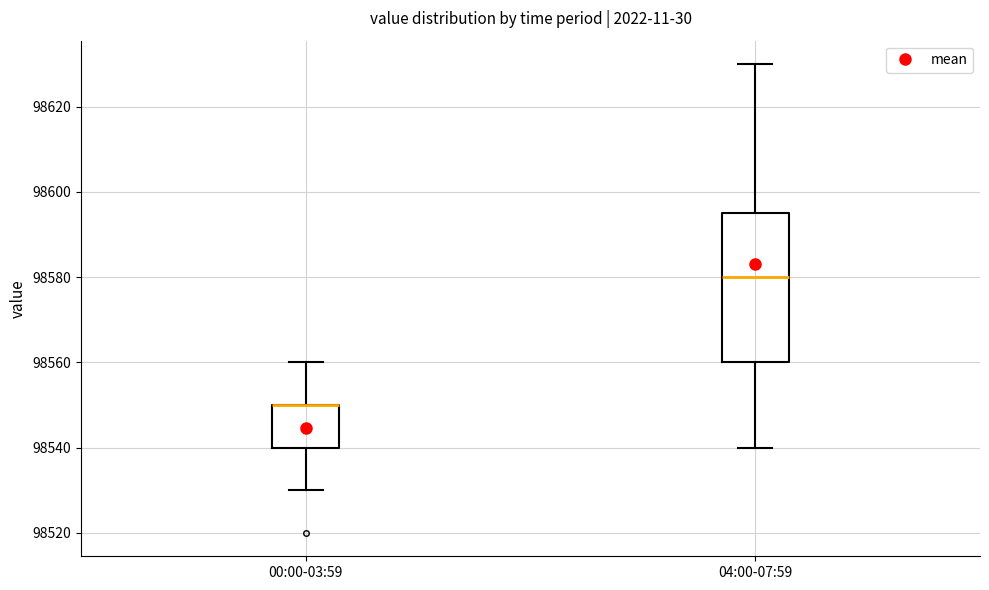

Where does the upper whisker of the box for 00:00-03:59 end on the y-axis? The values are not printed on the chart, so give them approximately, as read against the axis.

98560